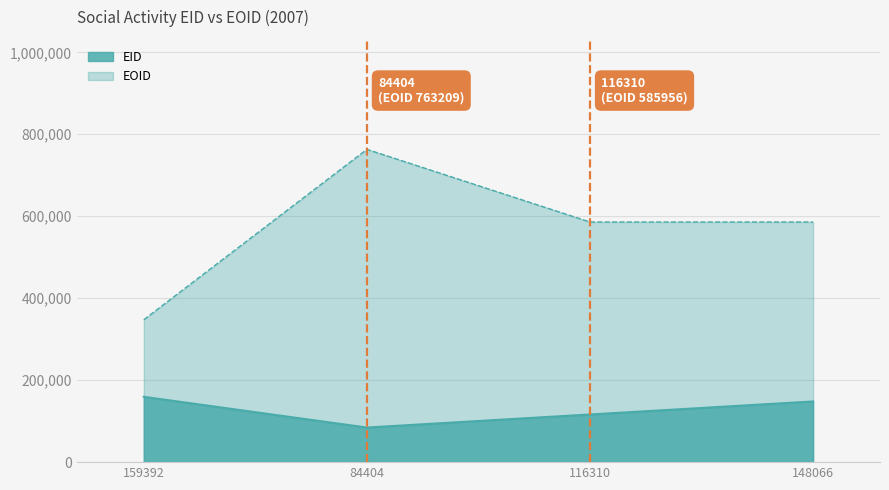

At how many categories does at least one series exceed 377541?

3